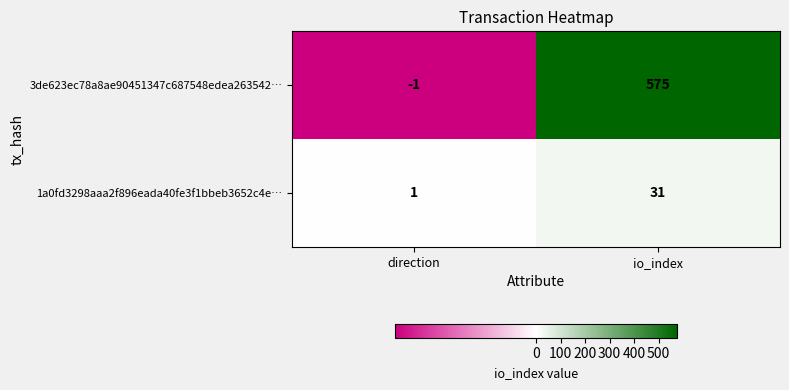

The value of 3de623ec78a8ae90451347c687548edea263542… at io_index is 961. True or false?

False